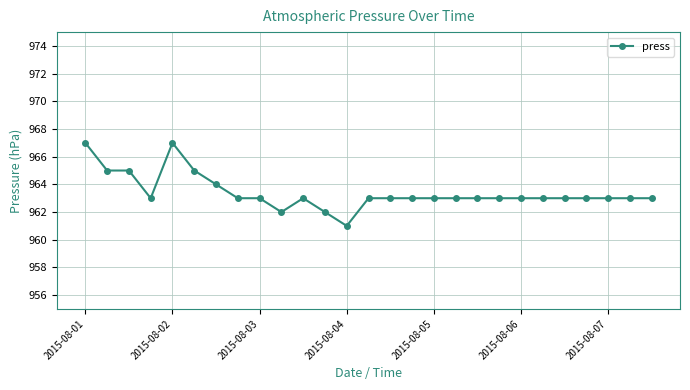

How many distinct data groups are displayed?

1